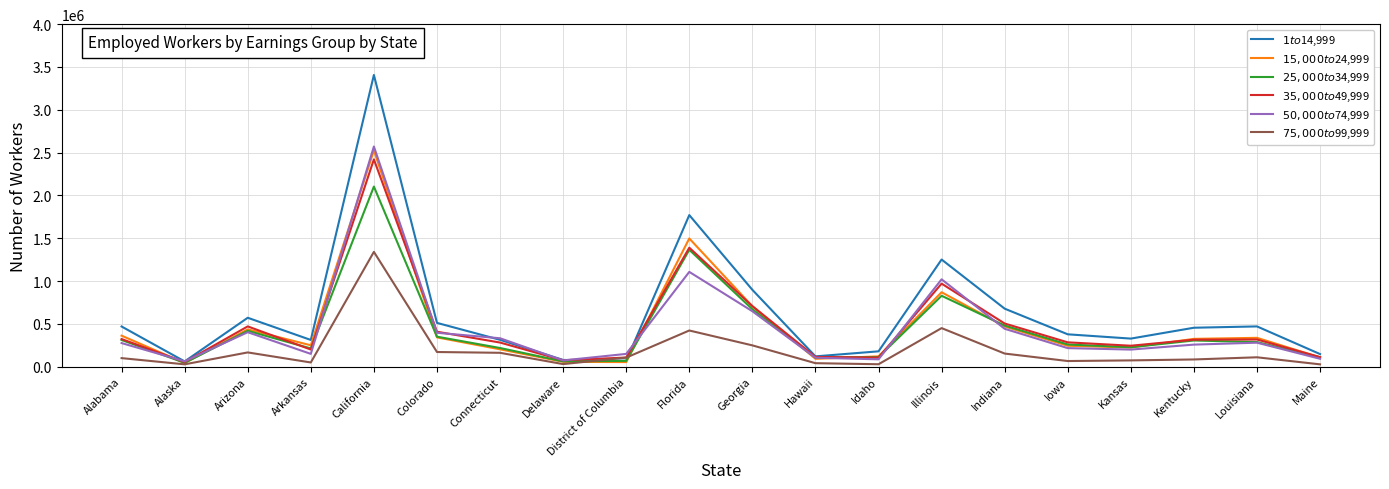

At how many categories does at least one series exceed 3279859?

1